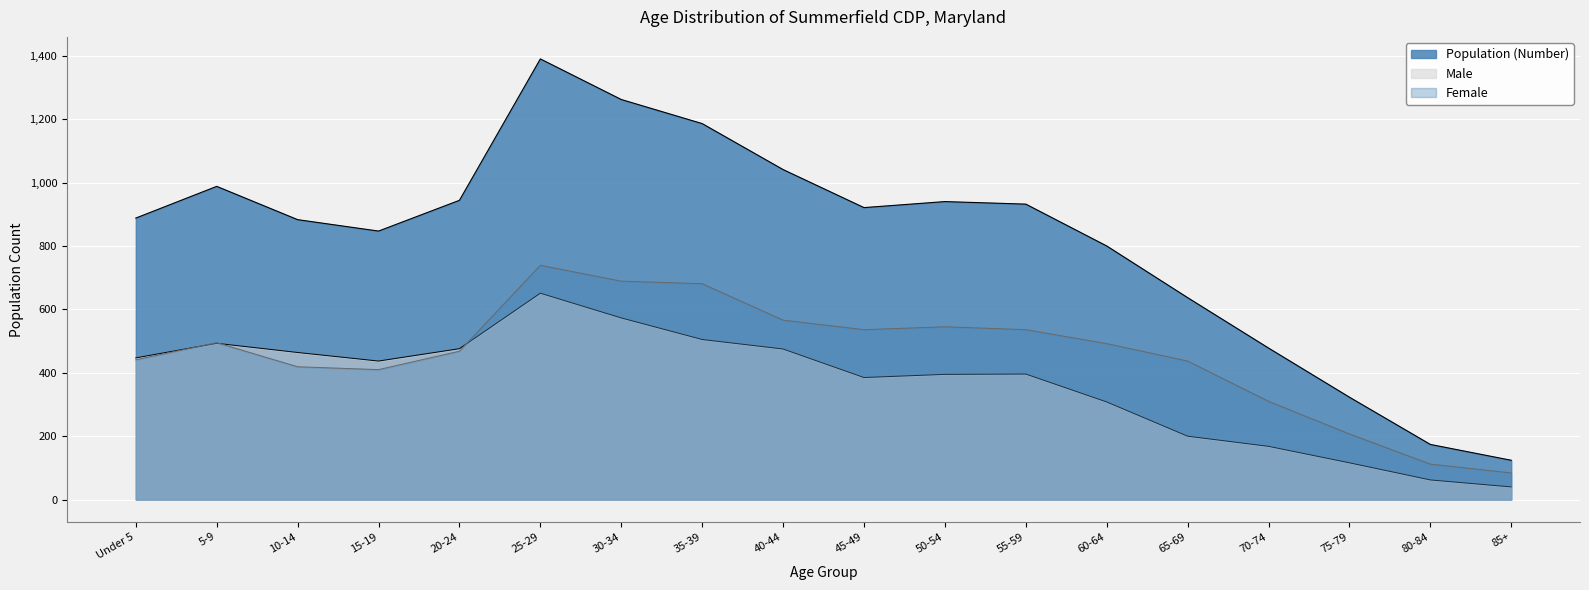

True or false: Population (Number) and Female cross at least once.

False